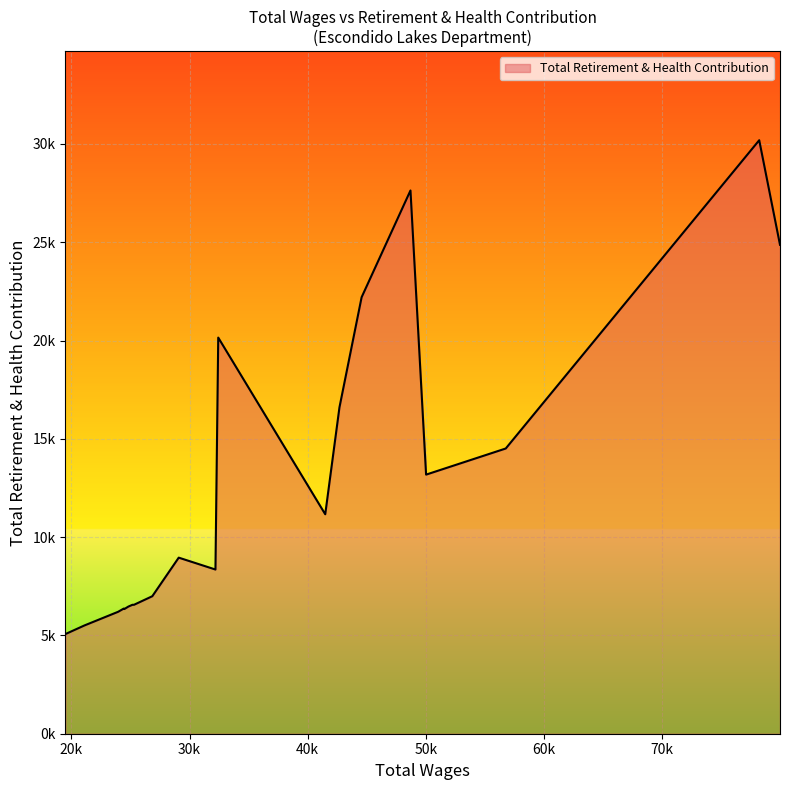

Does the chart have visible grid lines?

Yes